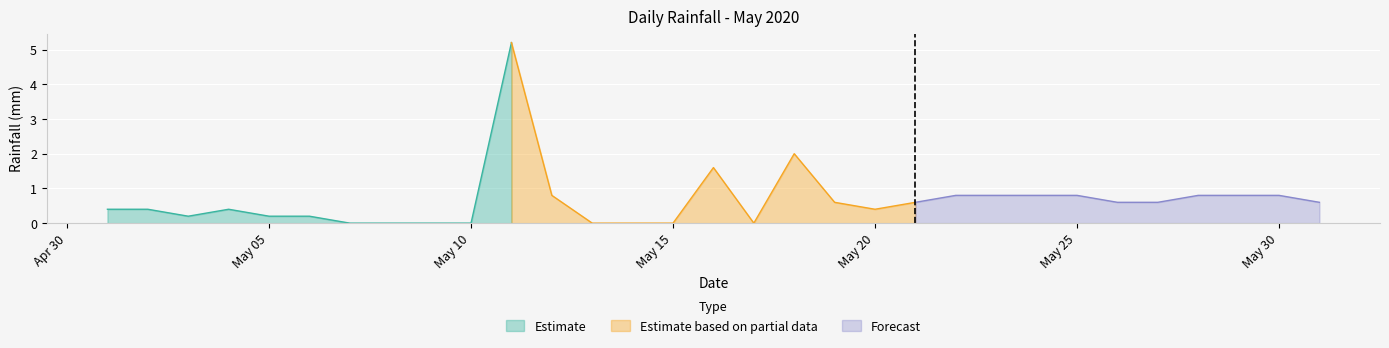

List the labels in order of value, smallest first.

2020-05-07, 2020-05-08, 2020-05-09, 2020-05-10, 2020-05-13, 2020-05-14, 2020-05-15, 2020-05-17, 2020-05-03, 2020-05-05, 2020-05-06, 2020-05-01, 2020-05-02, 2020-05-04, 2020-05-20, 2020-05-19, 2020-05-21, 2020-05-26, 2020-05-27, 2020-05-31, 2020-05-12, 2020-05-22, 2020-05-23, 2020-05-24, 2020-05-25, 2020-05-28, 2020-05-29, 2020-05-30, 2020-05-16, 2020-05-18, 2020-05-11